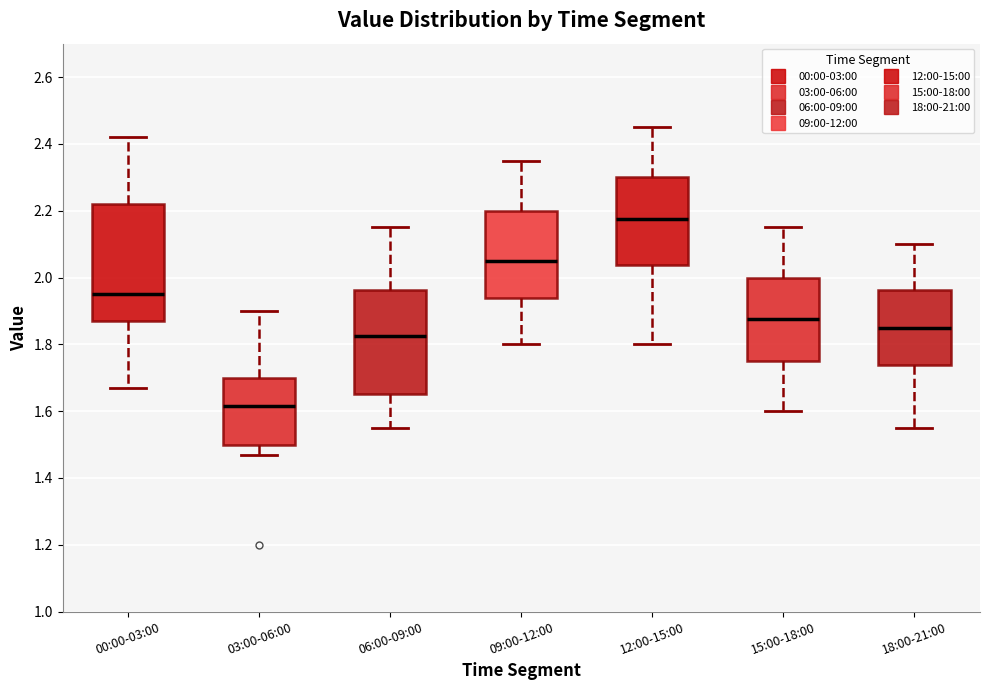

Which box's median line is the highest?

12:00-15:00